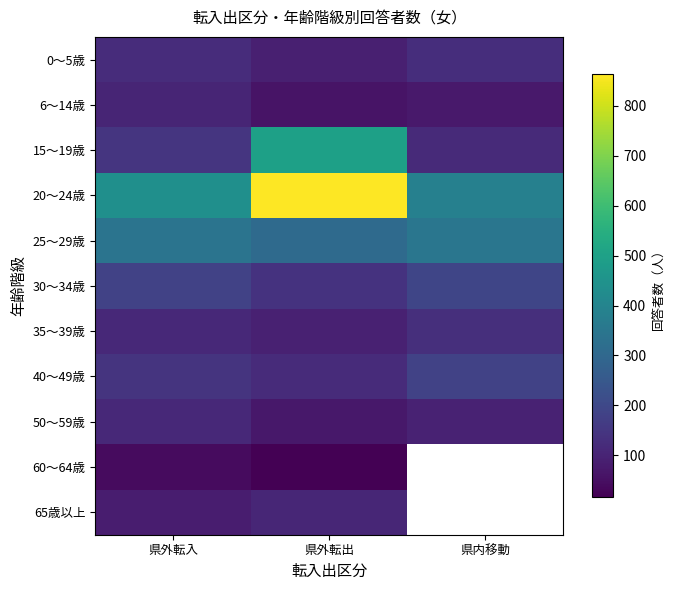

List the series in order of their peak value, highest first.

20～24歳, 15～19歳, 25～29歳, 30～34歳, 40～49歳, 35～39歳, 0～5歳, 50～59歳, 65歳以上, 6～14歳, 60～64歳